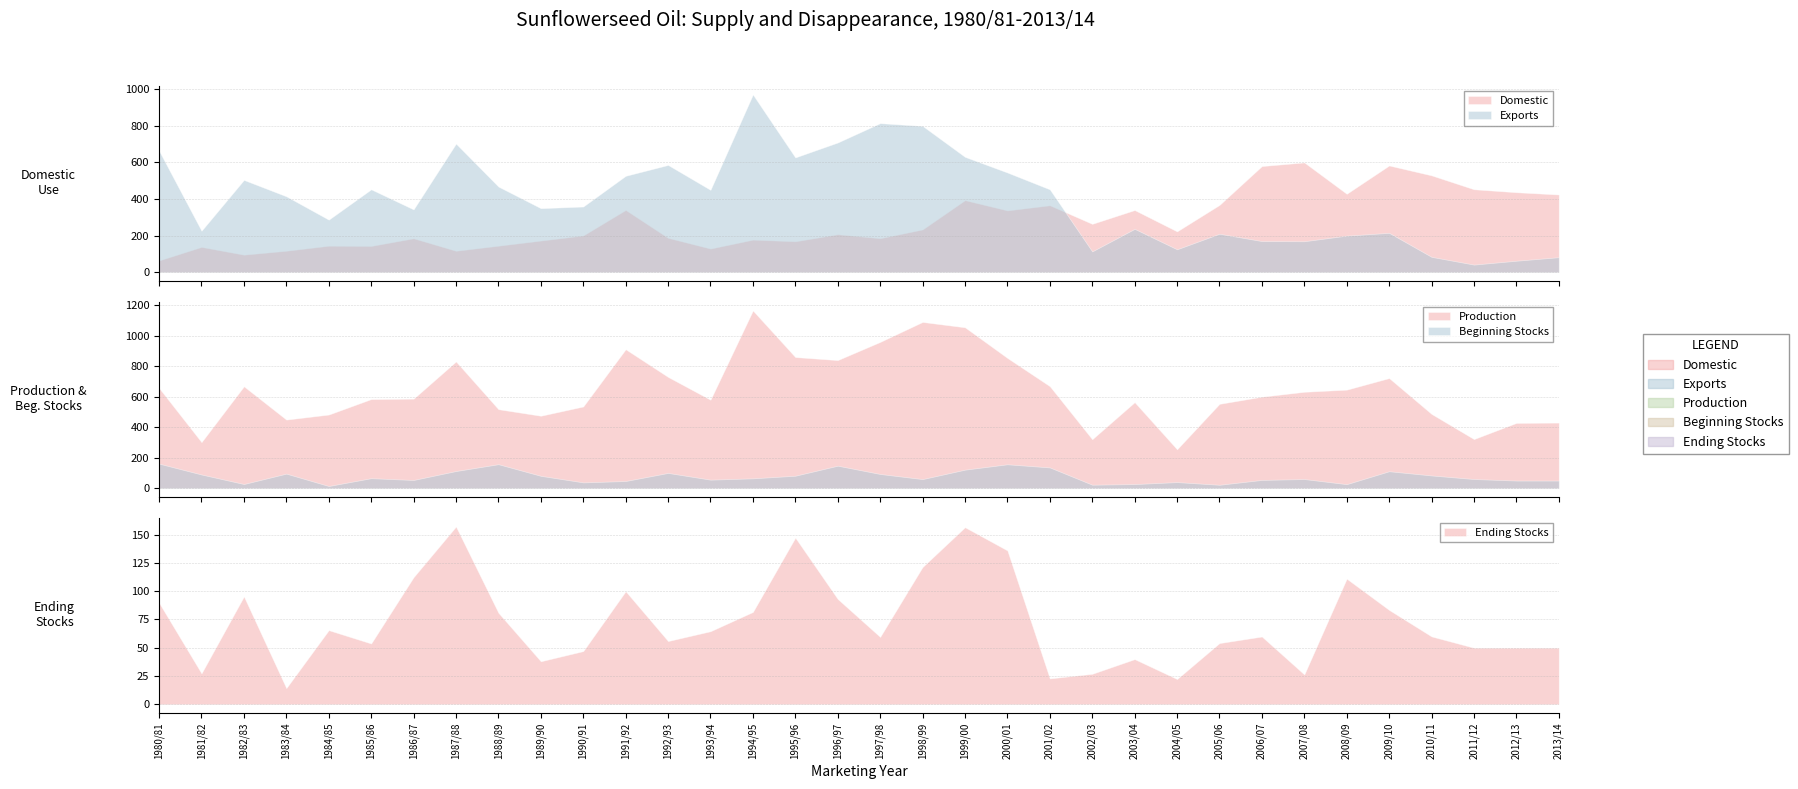

What is the average value of the Production series?

640.1